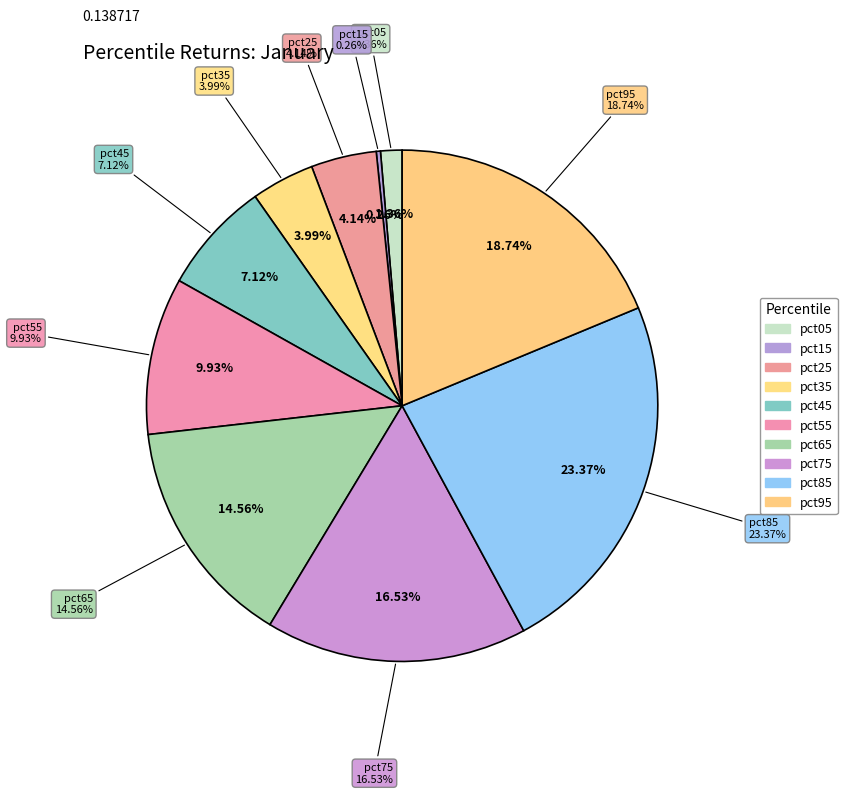

To the nearest percent, what is the difference between the largest and smallest slice percentages?

23%